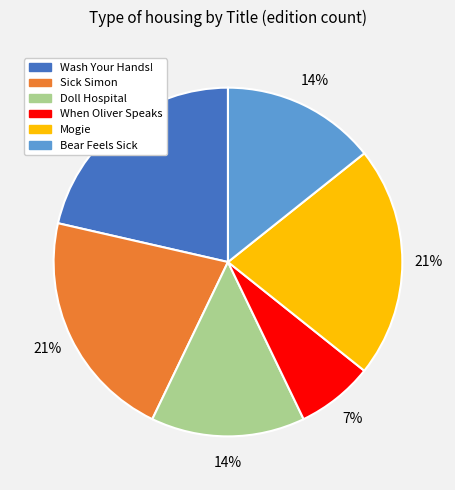

Do Bear Feels Sick and Wash Your Hands! together represent more than half of the pie?

No